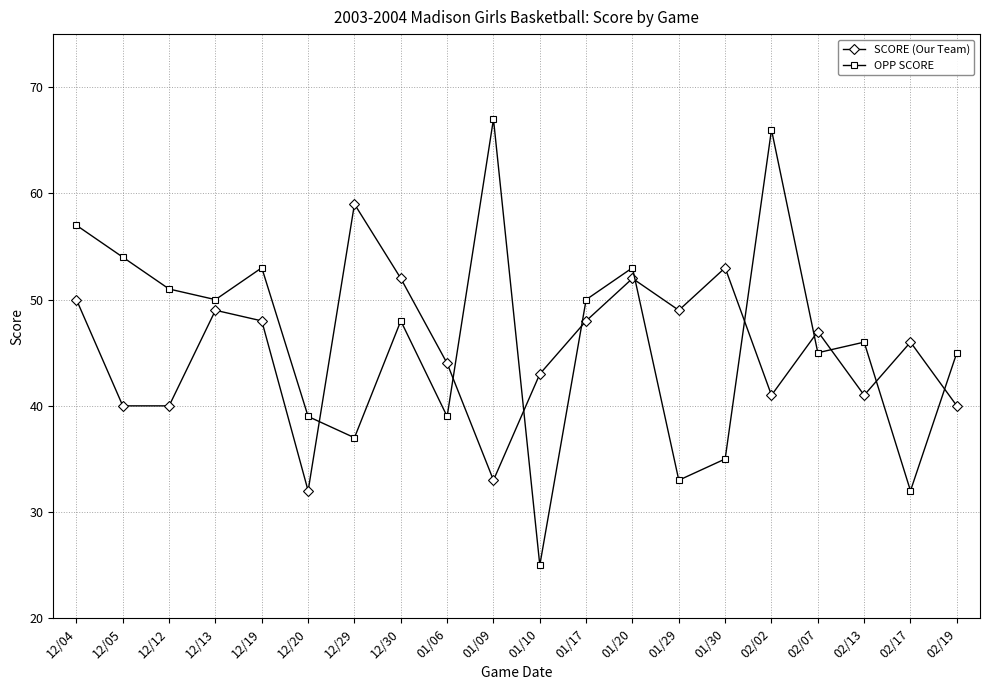

Which series has the largest range (max minus min)?

OPP SCORE